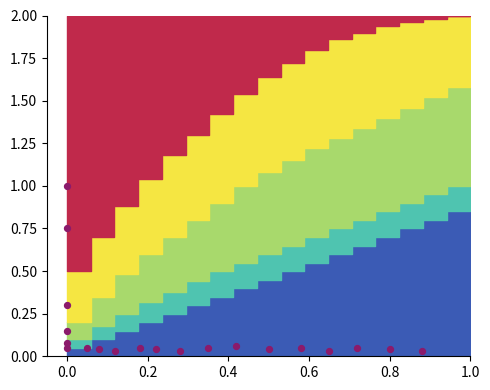

What is the range of Y values (max minus min)?

1.0